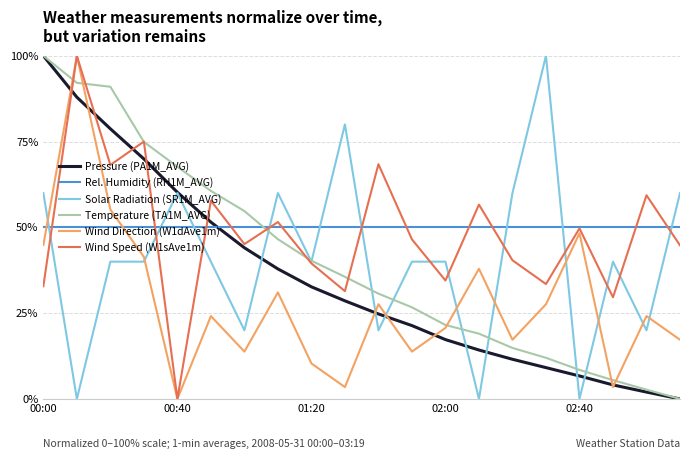

What is the highest value of the Wind Direction (W1dAve1m) series?

100.0